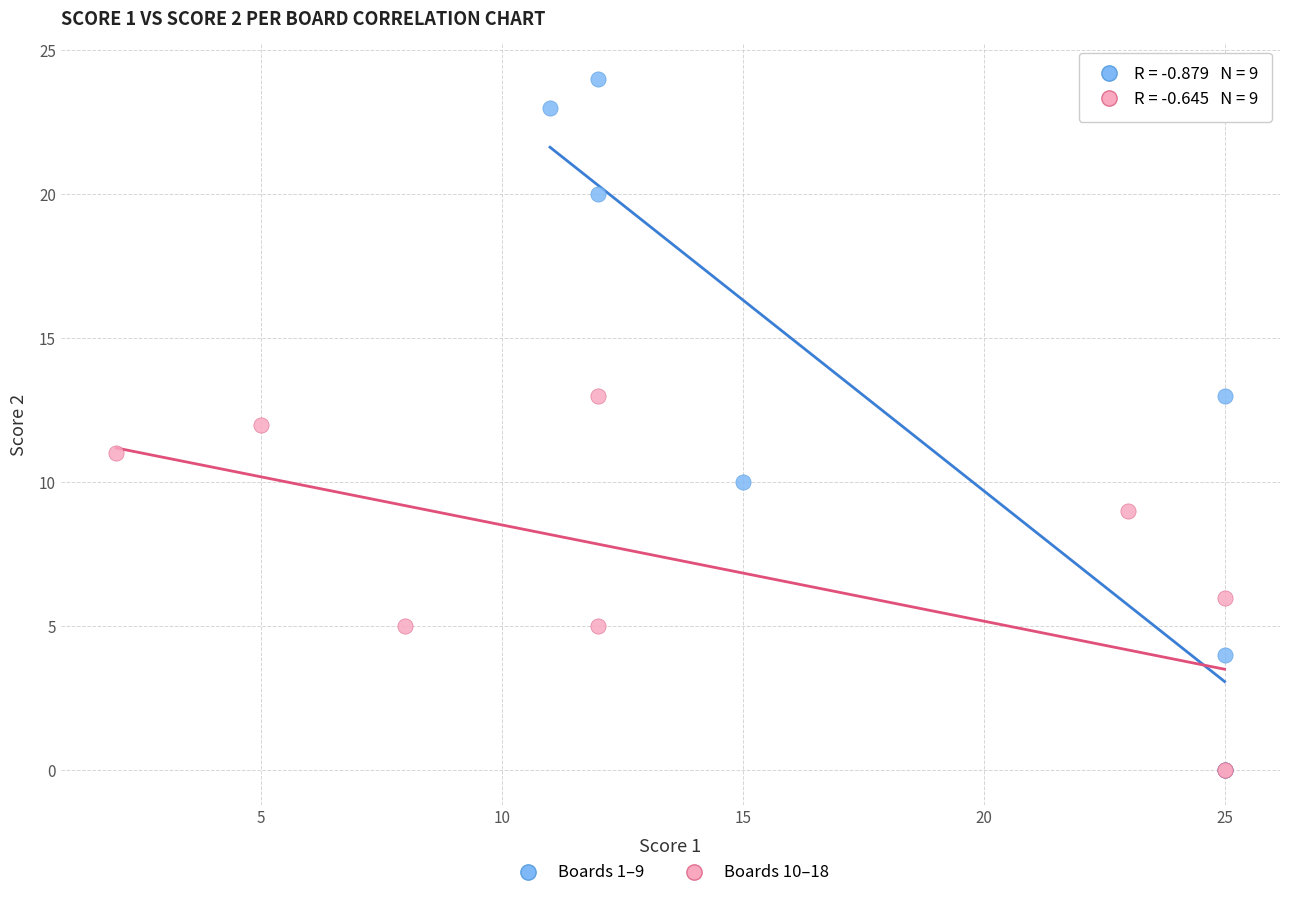

Which series has the largest Y range (max minus min)?

Boards 1–9